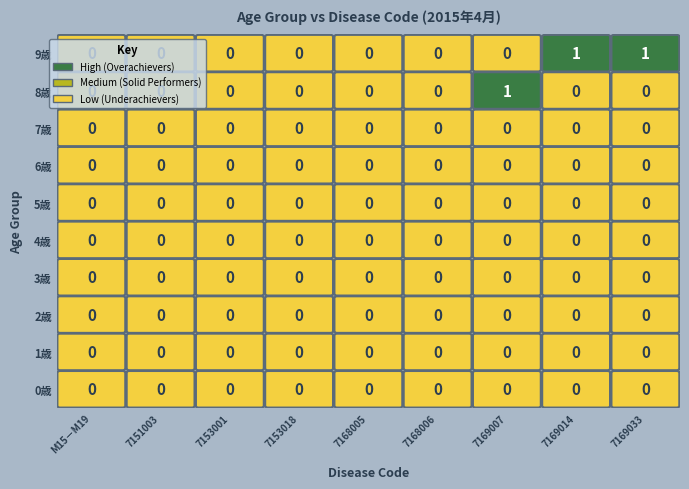

Rank the series at 1 from highest to lowest value.

0歳, 1歳, 2歳, 3歳, 4歳, 5歳, 6歳, 7歳, 8歳, 9歳